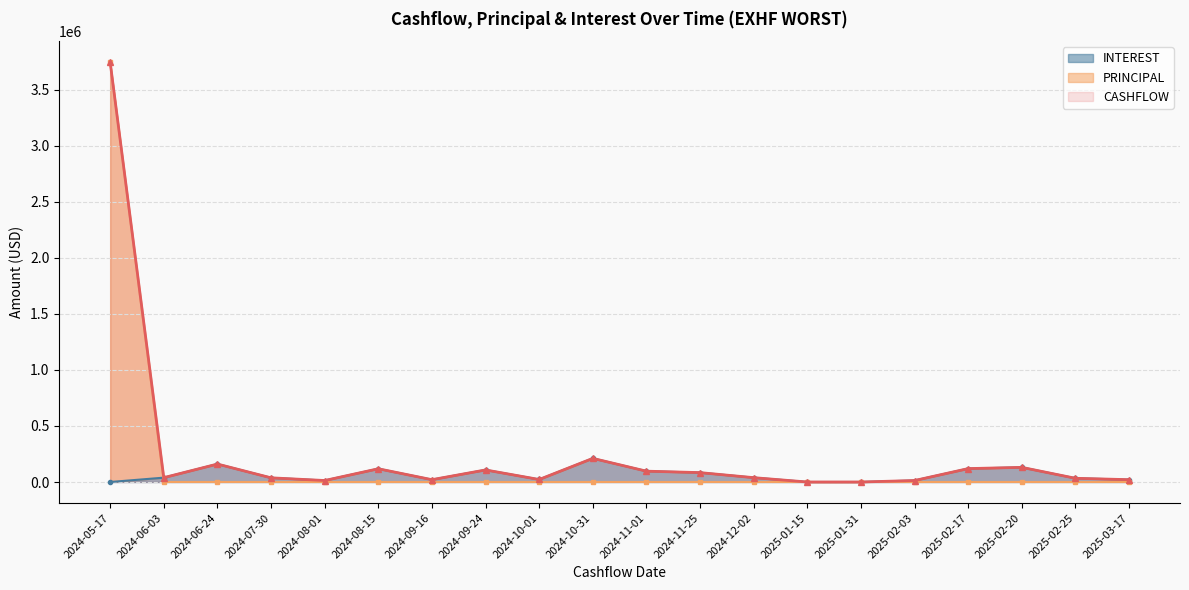

How many data points in CASHFLOW are less than 38830?

9